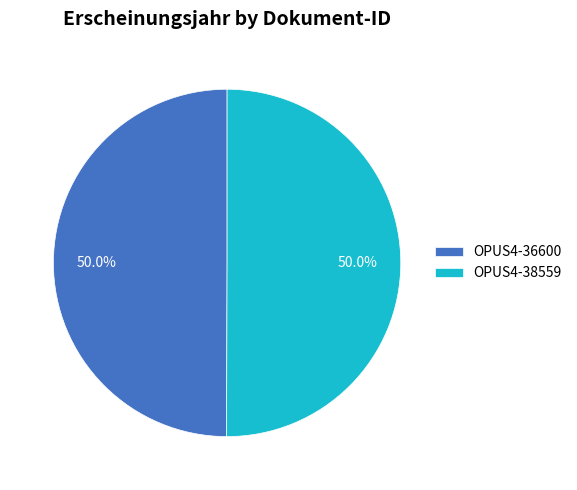

Approximately how many times larger is the value at OPUS4-36600 compared to OPUS4-38559?

1.0